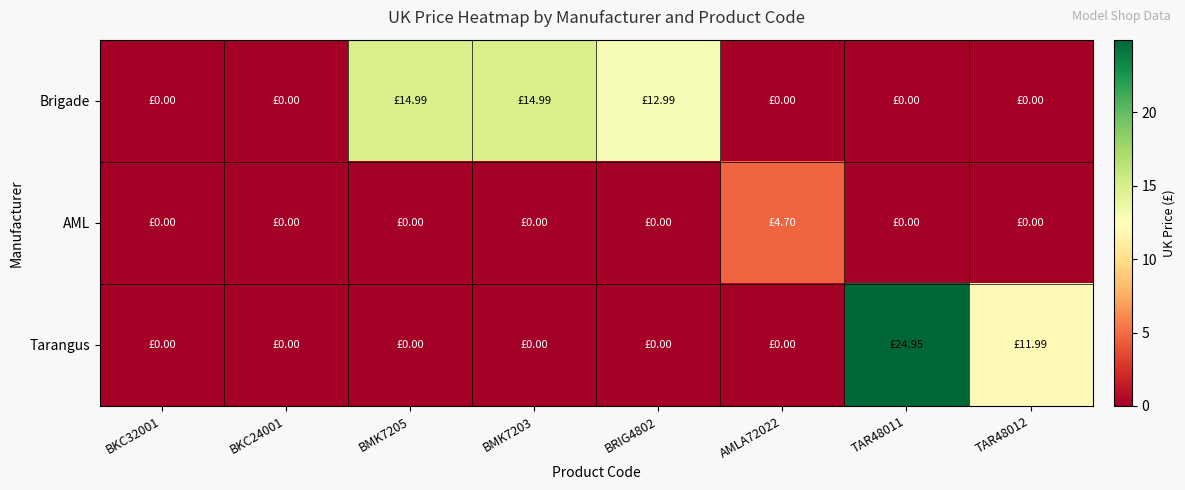

List the series in order of their peak value, highest first.

Tarangus, Brigade, AML